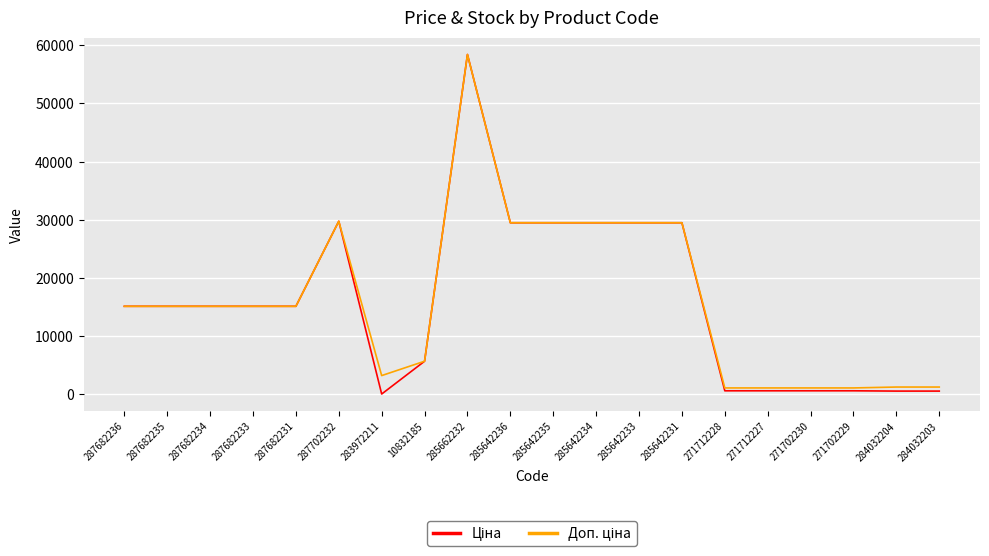

At which category does the chart reach its peak across all series?

285662232